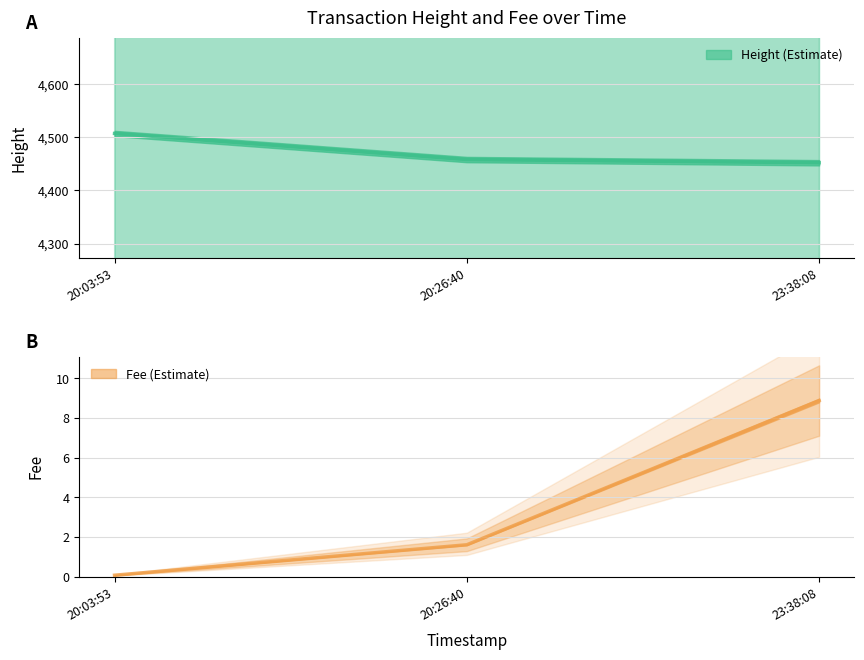

What is the approximate value of Height (Estimate) at 20:03:53?

4507.0